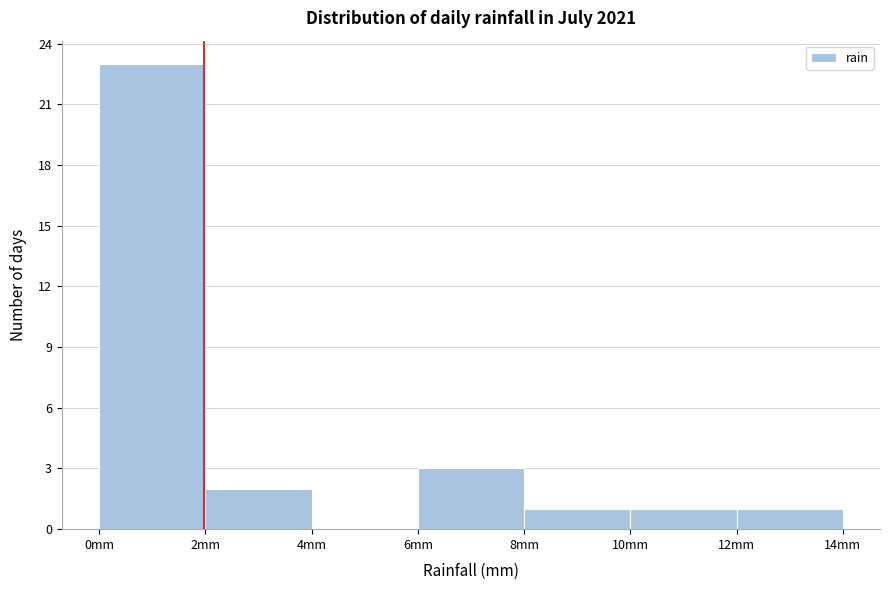

Reading left to right, transcribe this chart: for each bar, give the range it covers on the x-axis and its height. The values are not printed on the chart, so give them approximately, as read against the axis.

0 to 2: 23
2 to 4: 2
4 to 6: 0
6 to 8: 3
8 to 10: 1
10 to 12: 1
12 to 14: 1